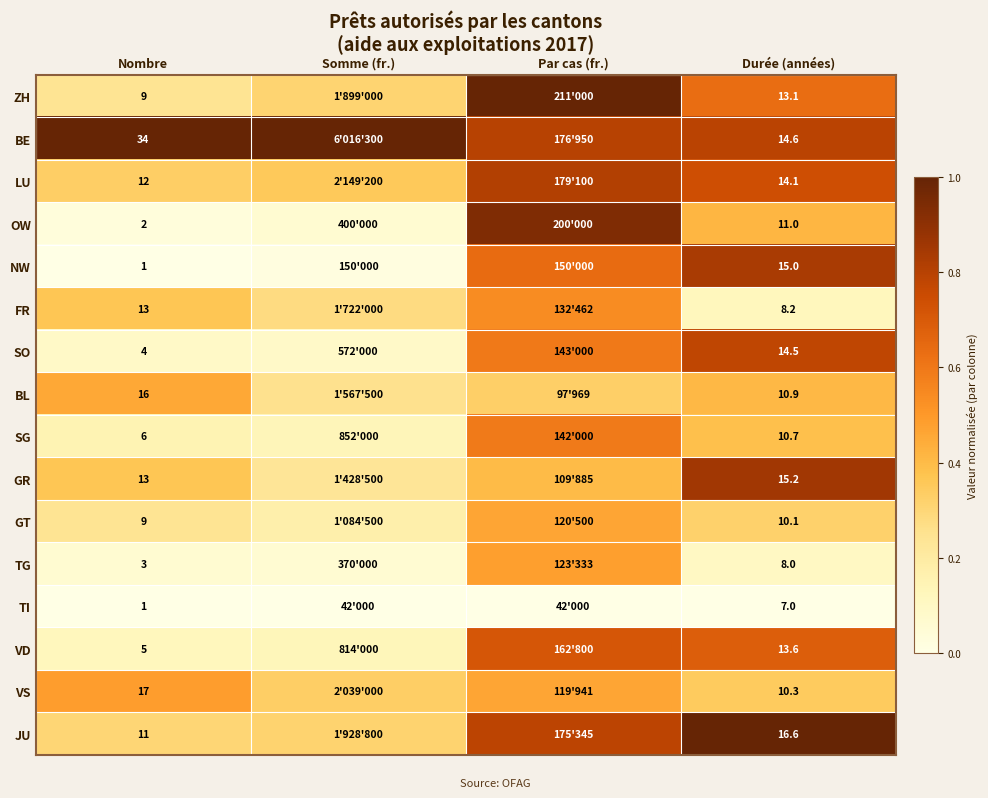

Rank the series at Durée (années) from lowest to highest value.

TI, TG, FR, GT, VS, SG, BL, OW, ZH, VD, LU, SO, BE, NW, GR, JU